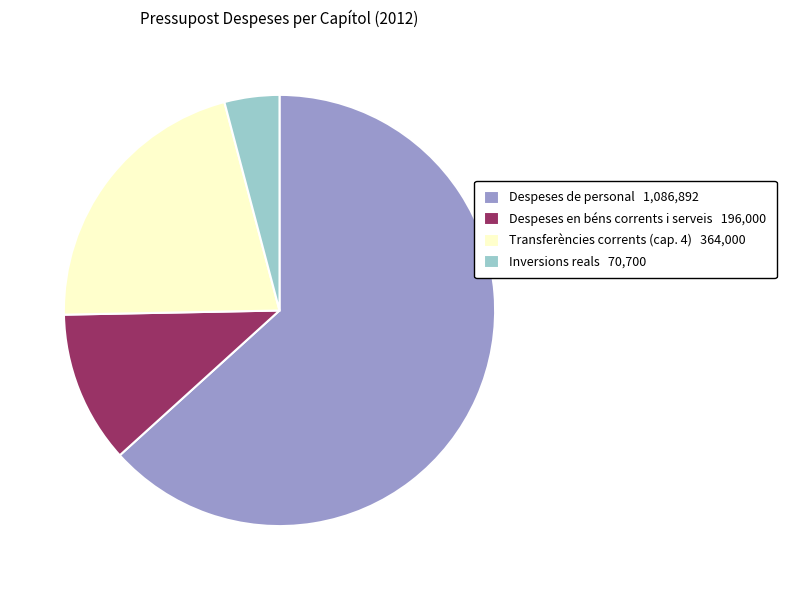

True or false: Despeses en béns corrents i serveis accounts for 11% of the total.

True